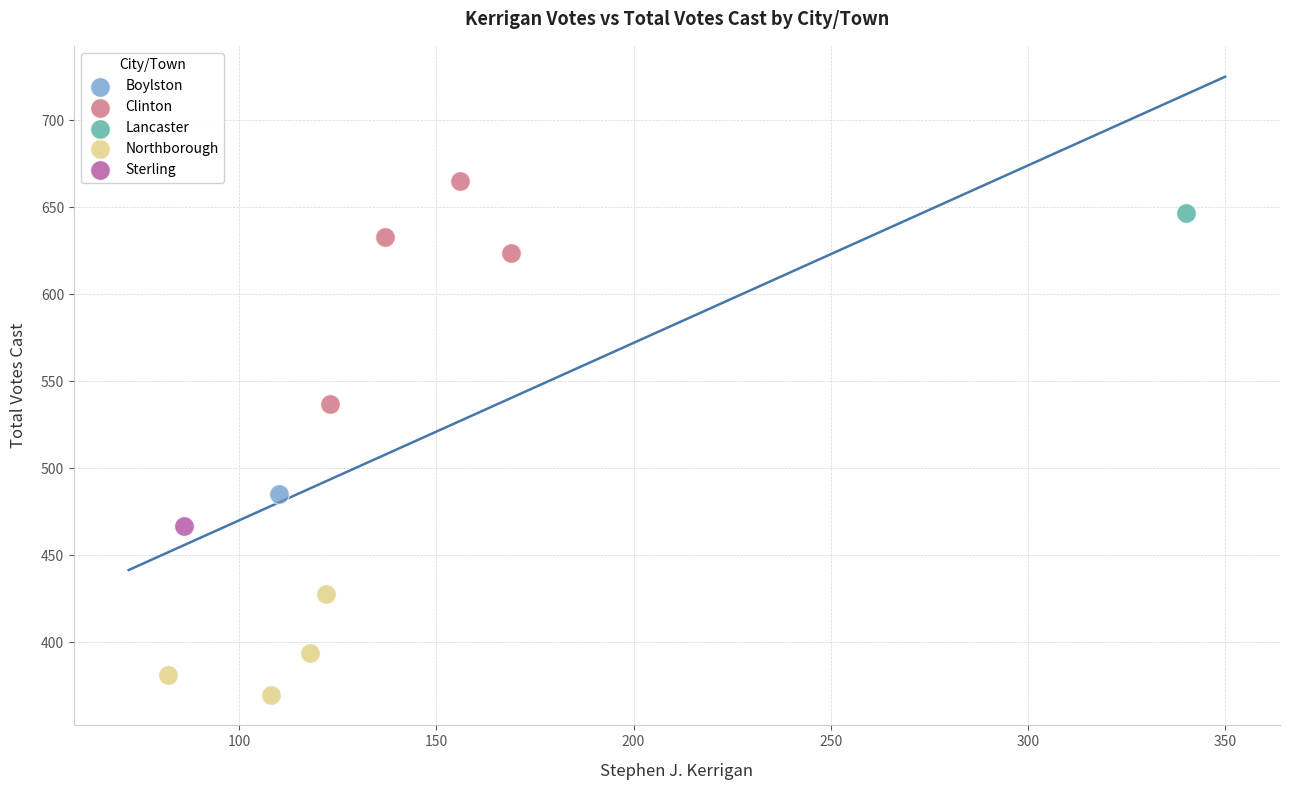

Which series reaches the minimum Y coordinate?

Northborough